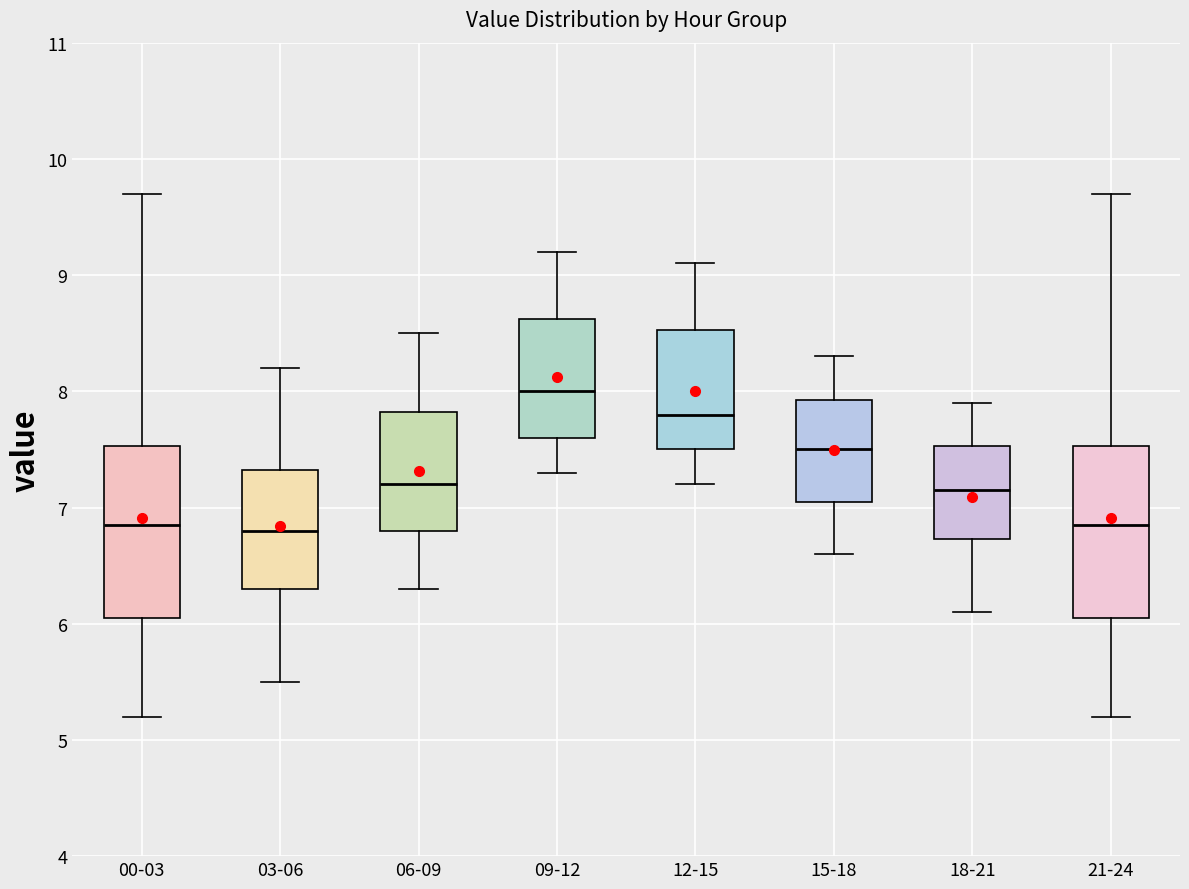

Where is the upper edge of the box for 06-09 on the y-axis? The values are not printed on the chart, so give them approximately, as read against the axis.

7.8